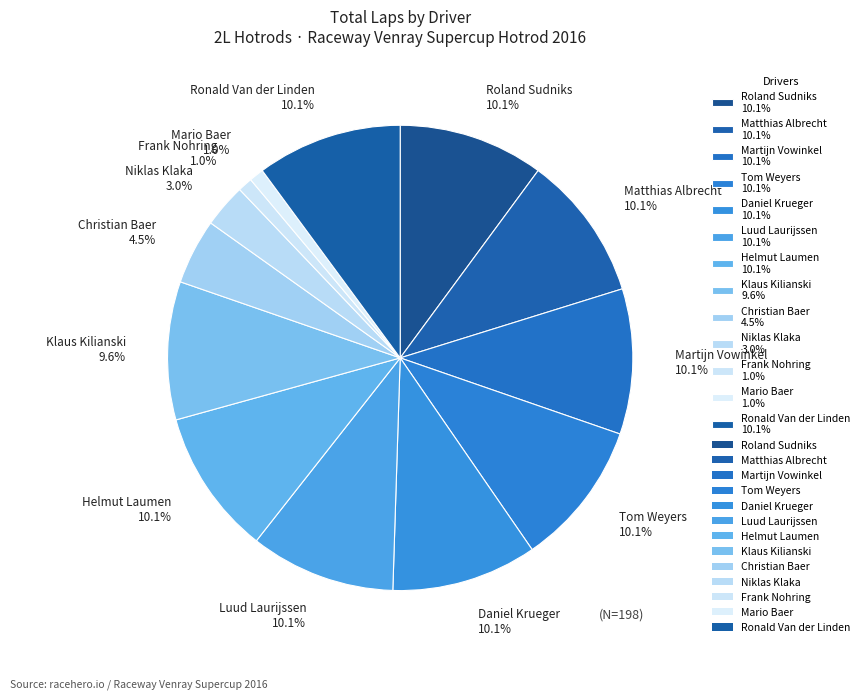

Is there any slice that represents more than half of the pie?

No